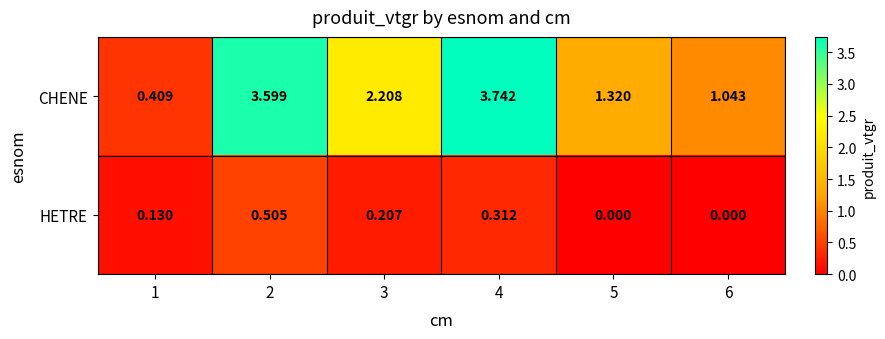

Which series has the widest spread of values?

CHENE